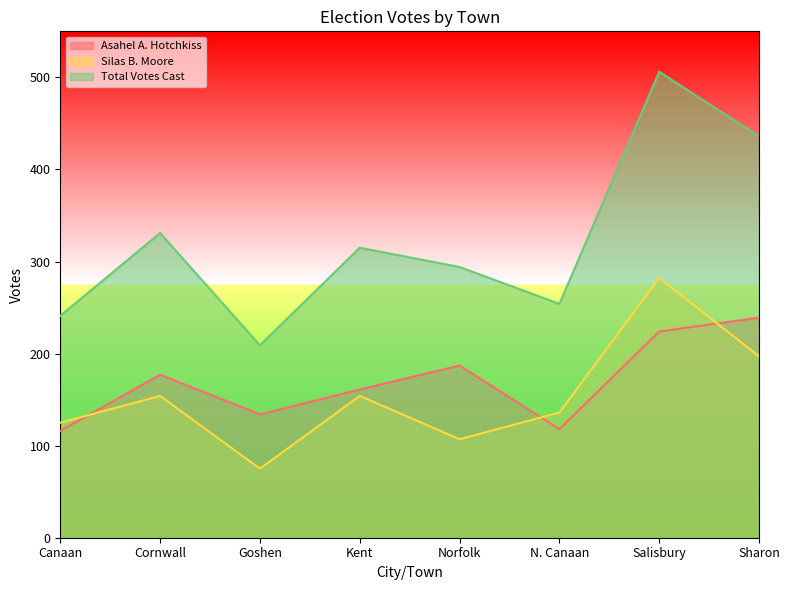

Does the chart have visible grid lines?

No